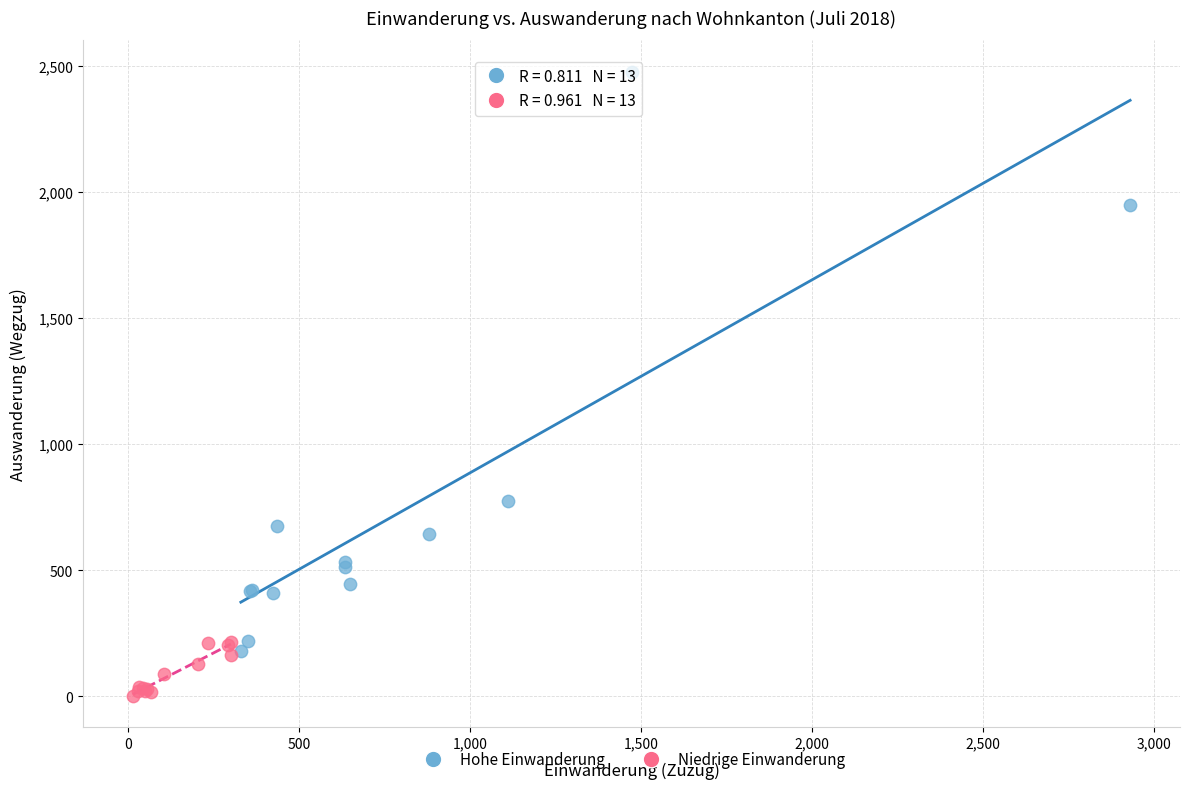

Which series contains the highest Y value?

Hohe Einwanderung